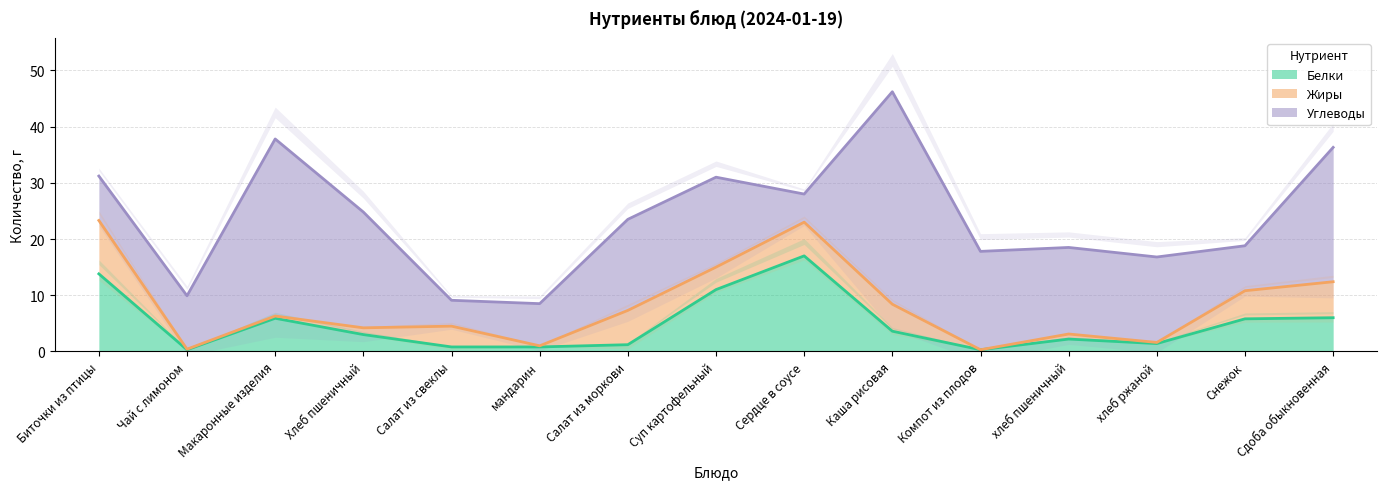

Is it true that Жиры equals 0.2 at мандарин?

True